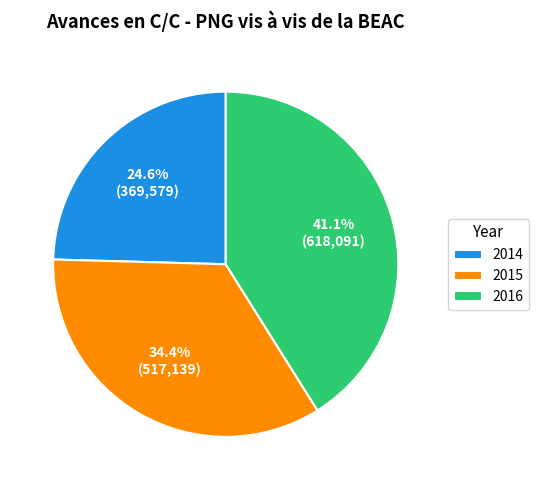

Approximately how many times larger is the value at 2014 compared to 2015?

0.7